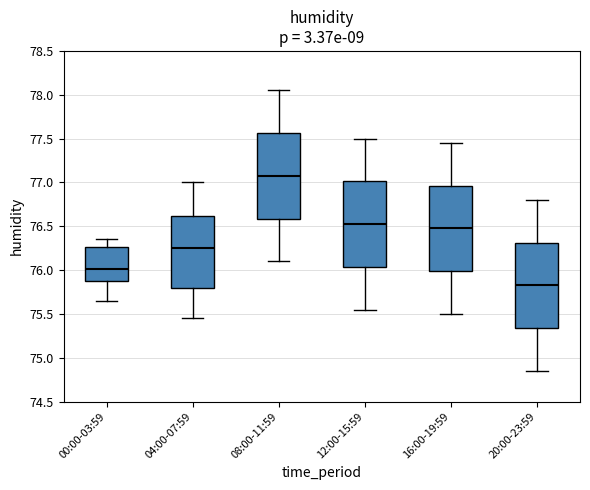

Reading left to right, read every box against the y-axis: the position of its median line, the range the box covers, and the ends of its whiskers. The values are not printed on the chart, so give them approximately, as read against the axis.

00:00-03:59: median 76.00, box 75.90 to 76.25, whiskers 75.65 to 76.35
04:00-07:59: median 76.25, box 75.80 to 76.60, whiskers 75.45 to 77.00
08:00-11:59: median 77.10, box 76.60 to 77.55, whiskers 76.10 to 78.05
12:00-15:59: median 76.55, box 76.05 to 77.00, whiskers 75.55 to 77.50
16:00-19:59: median 76.50, box 76.00 to 76.95, whiskers 75.50 to 77.45
20:00-23:59: median 75.85, box 75.35 to 76.30, whiskers 74.85 to 76.80